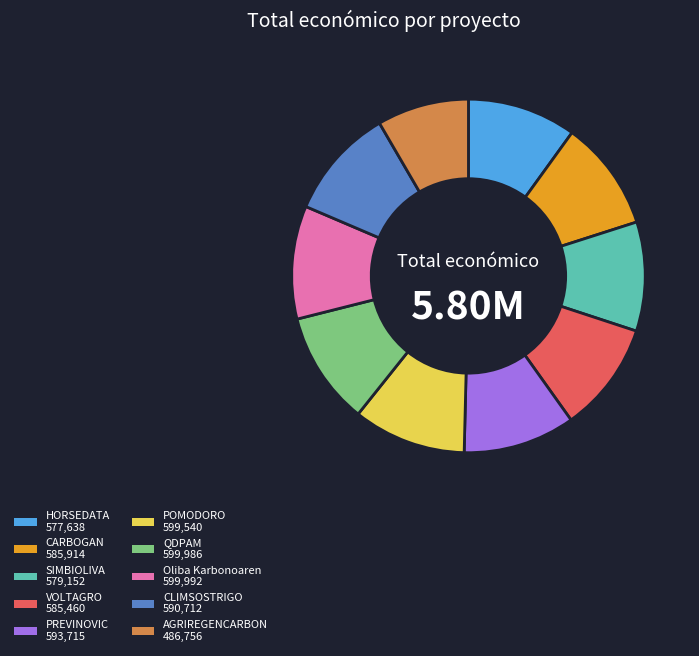

Is CARBOGAN 585,914 the majority of the pie?

No